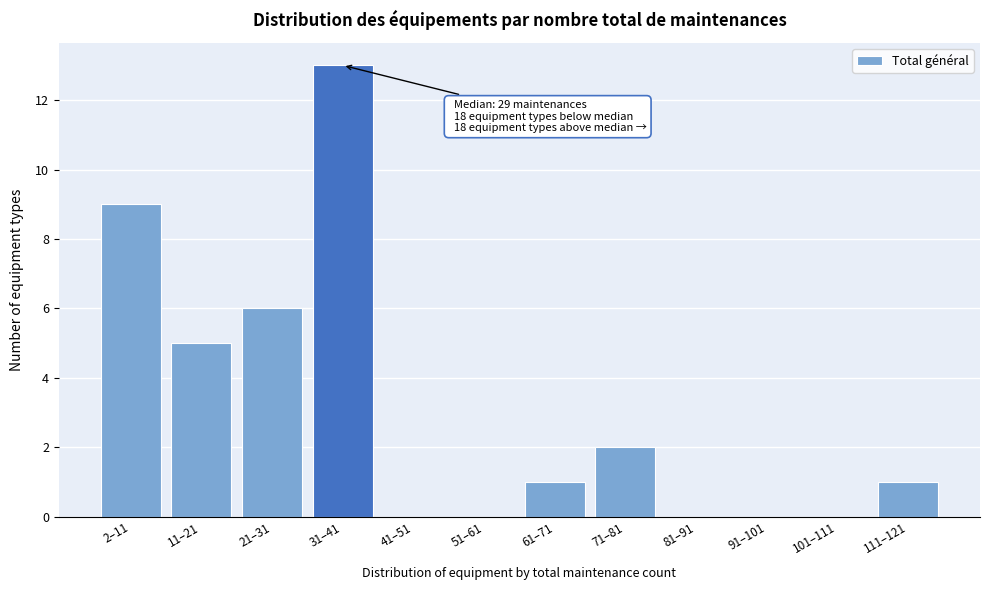

Reading right to left, extract all data points from this chart.

111–121=1	101–111=0	91–101=0	81–91=0	71–81=2	61–71=1	51–61=0	41–51=0	31–41=13	21–31=6	11–21=5	2–11=9